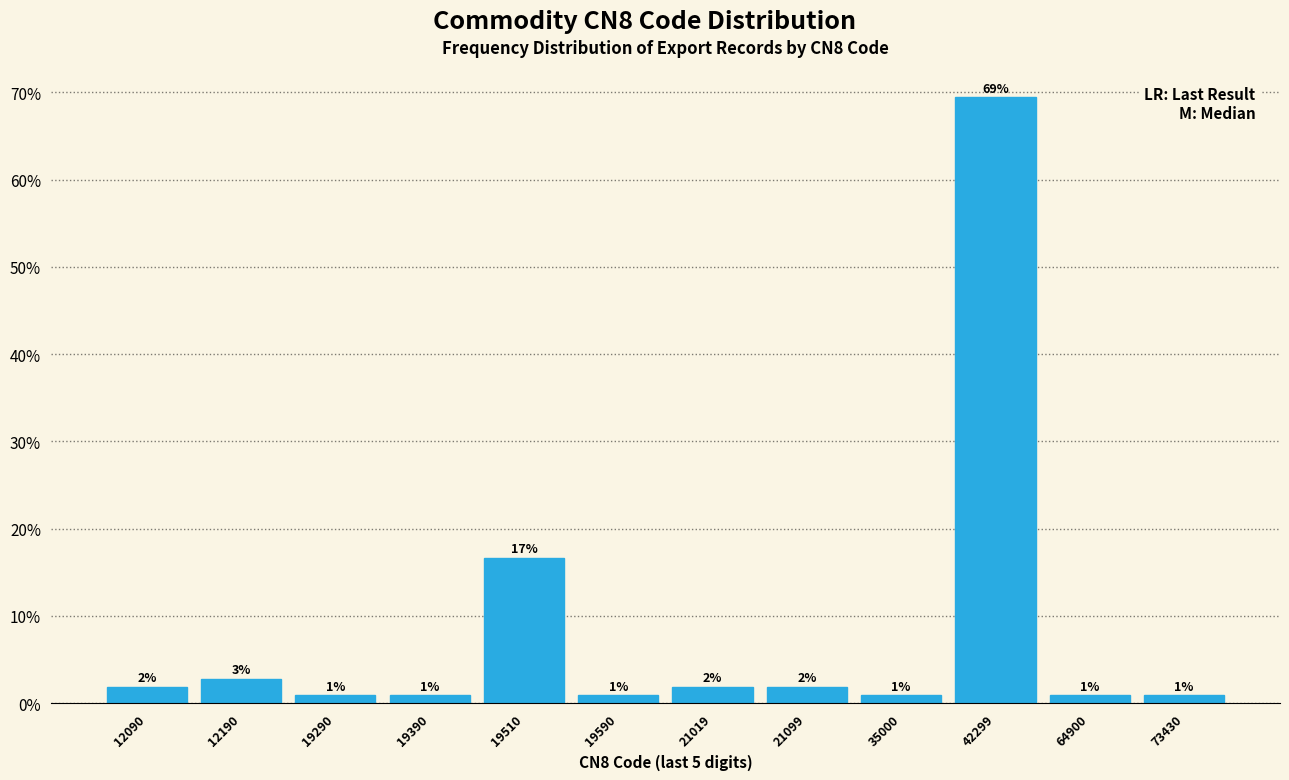

How many bars are there in total?

12